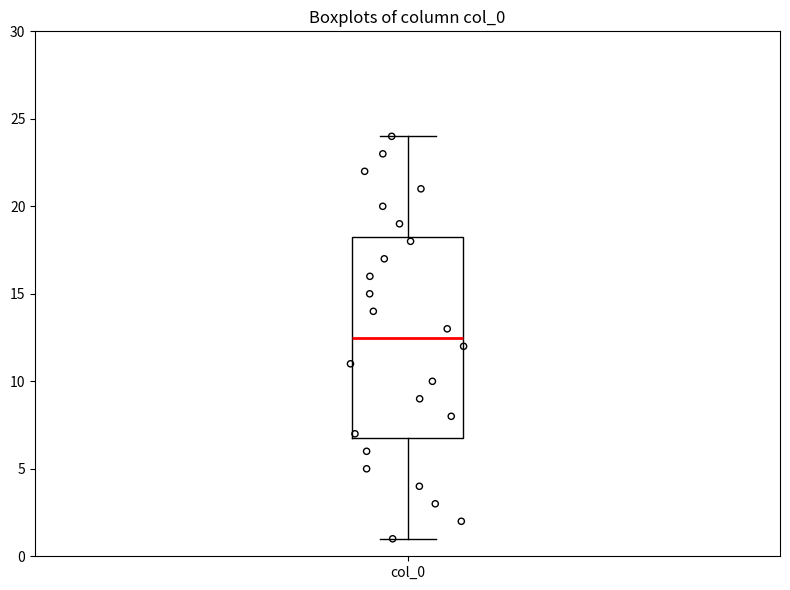

Transcribe this box plot: give where the median line is, the range the box spans, and where the two whiskers end, as read against the y-axis. The values are not printed on the chart, so give them approximately, as read against the axis.

median 12.5, box 7.0 to 18.5, whiskers 1.0 to 24.0